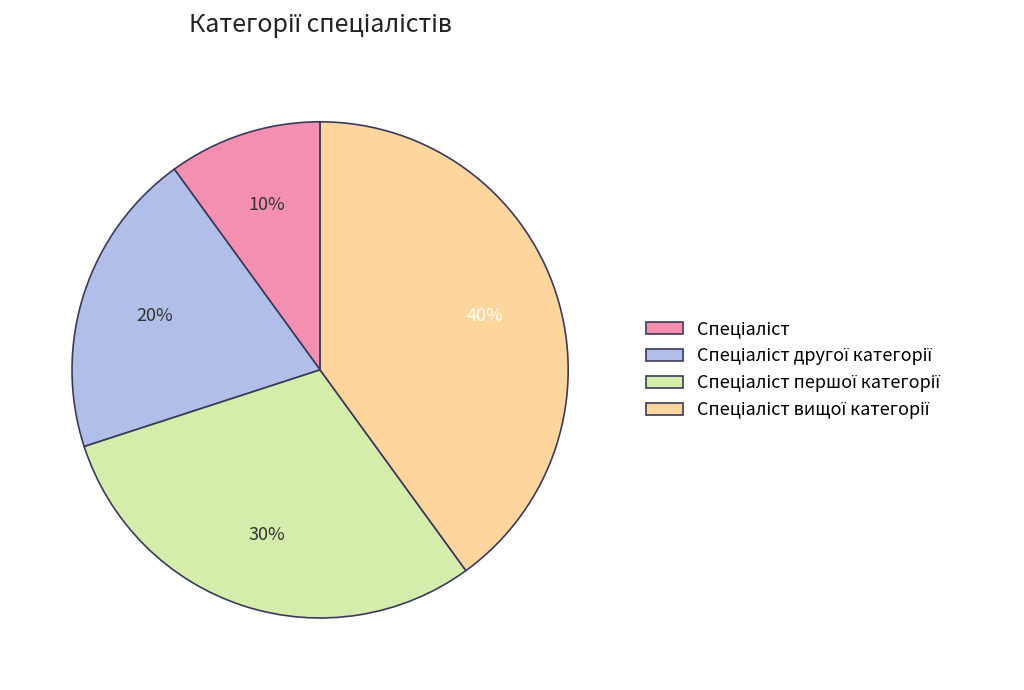

Does any single category account for the majority?

No